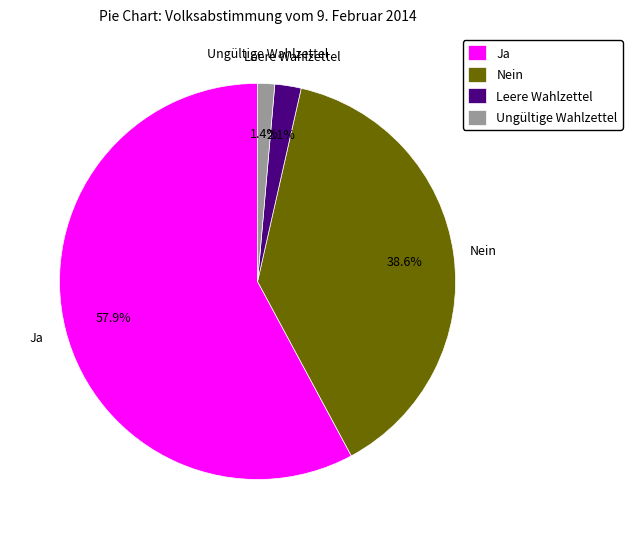

How many slices are in this pie chart?

4